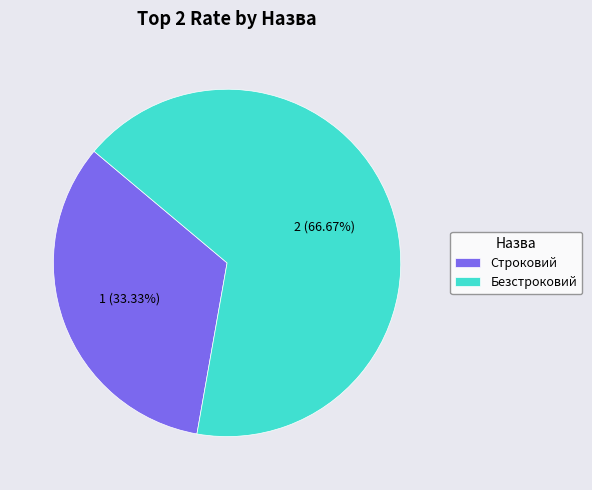

How many slices are in this pie chart?

2